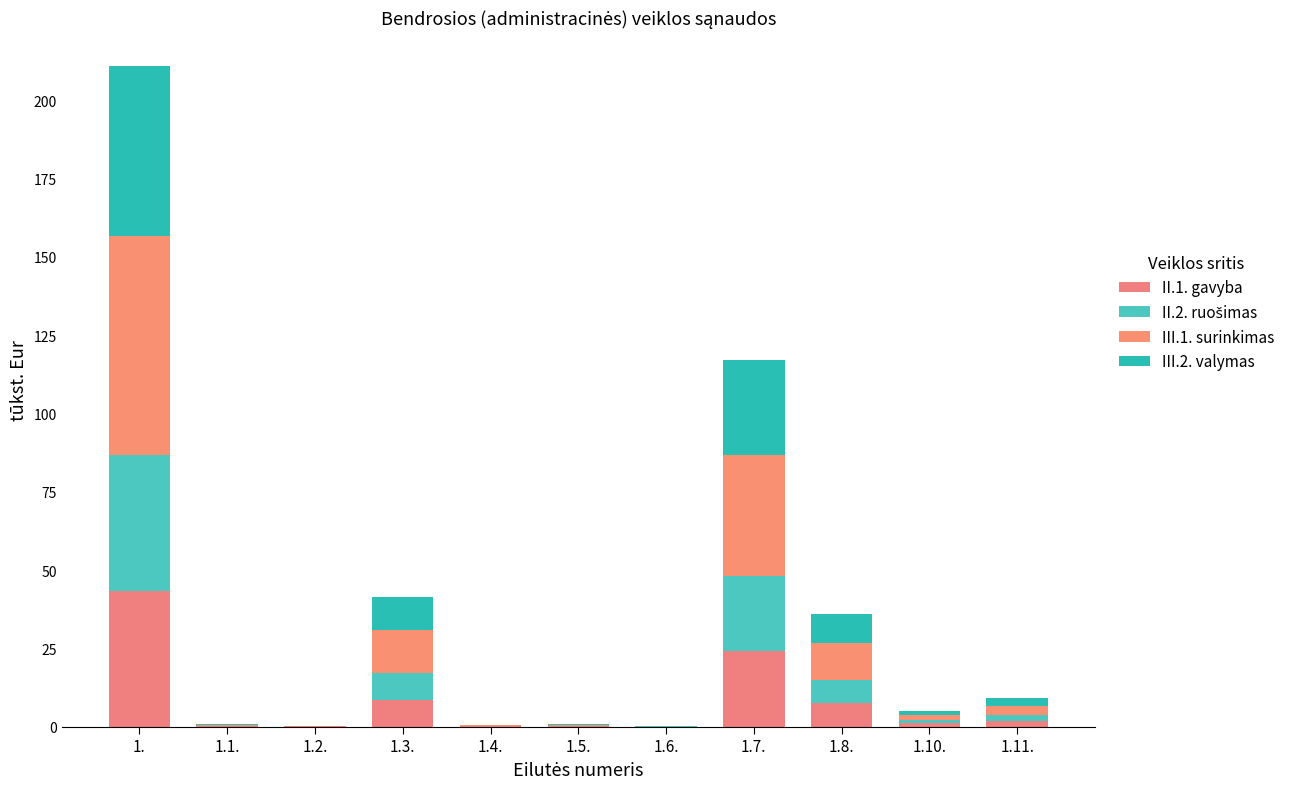

True or false: III.1. surinkimas has a value of 22.9 at 1.3..

False